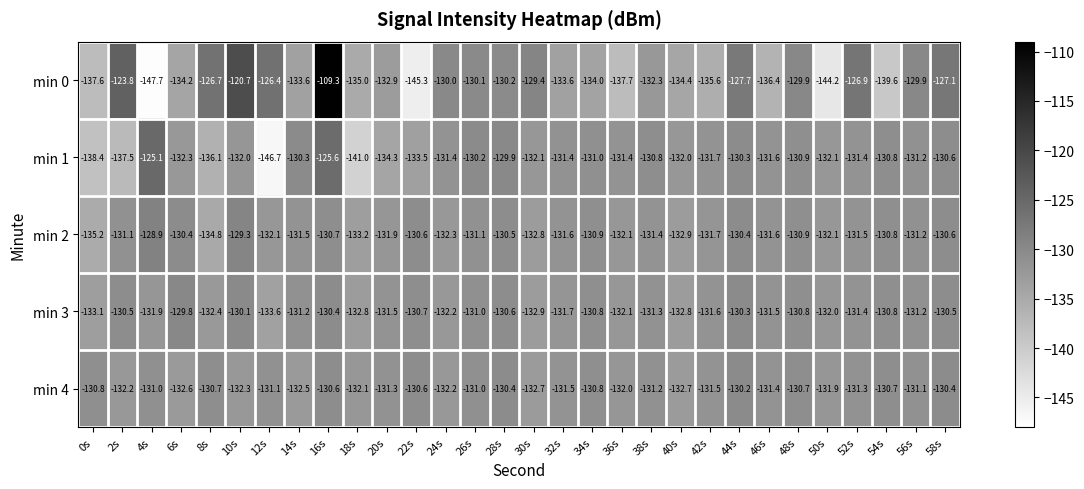

At which category is the sum across all series the highest?

16s